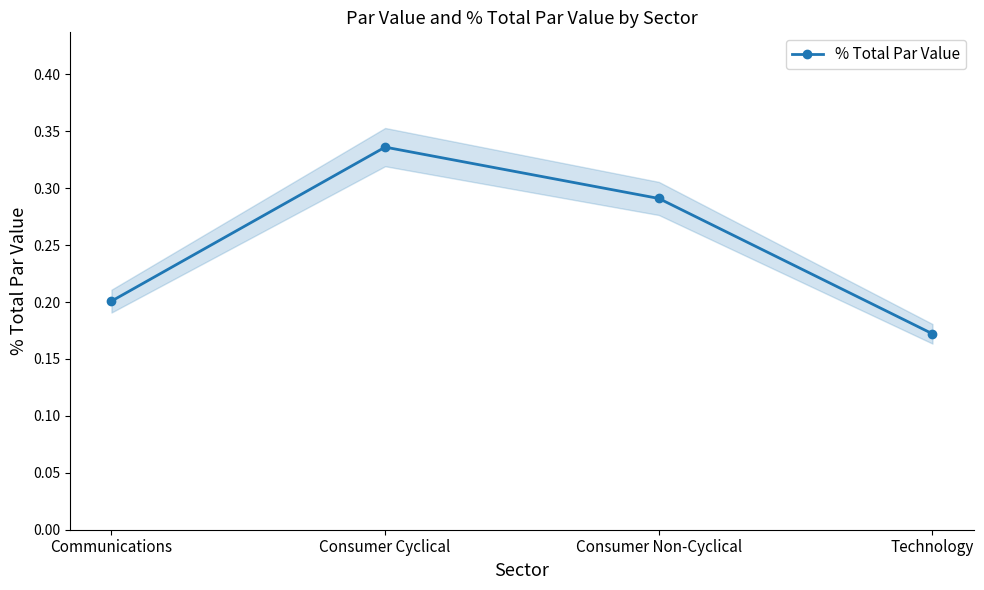

Between Communications and Consumer Cyclical, which is larger?

Consumer Cyclical